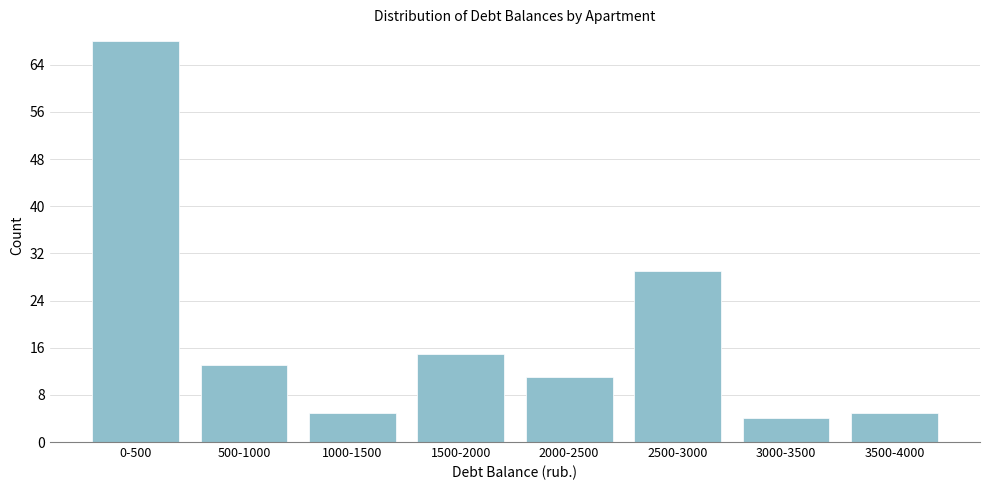

Reading right to left, extract all data points from this chart.

5	4	29	11	15	5	13	68